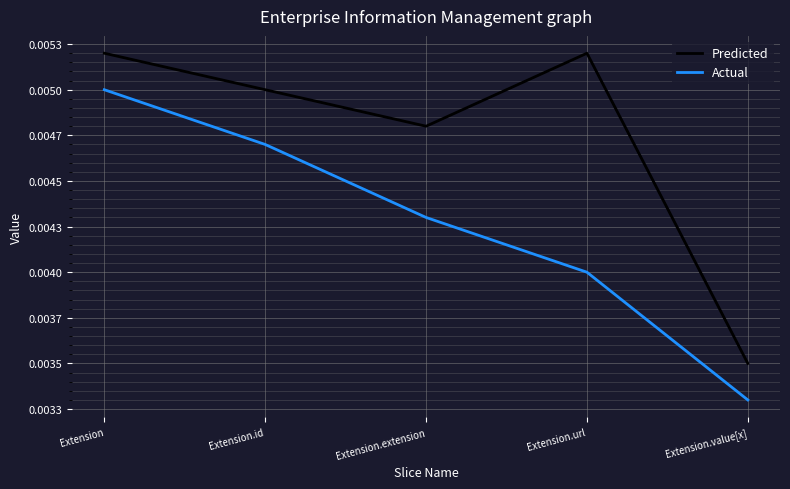

The Predicted series shows 0.0 at Extension.extension. True or false?

True